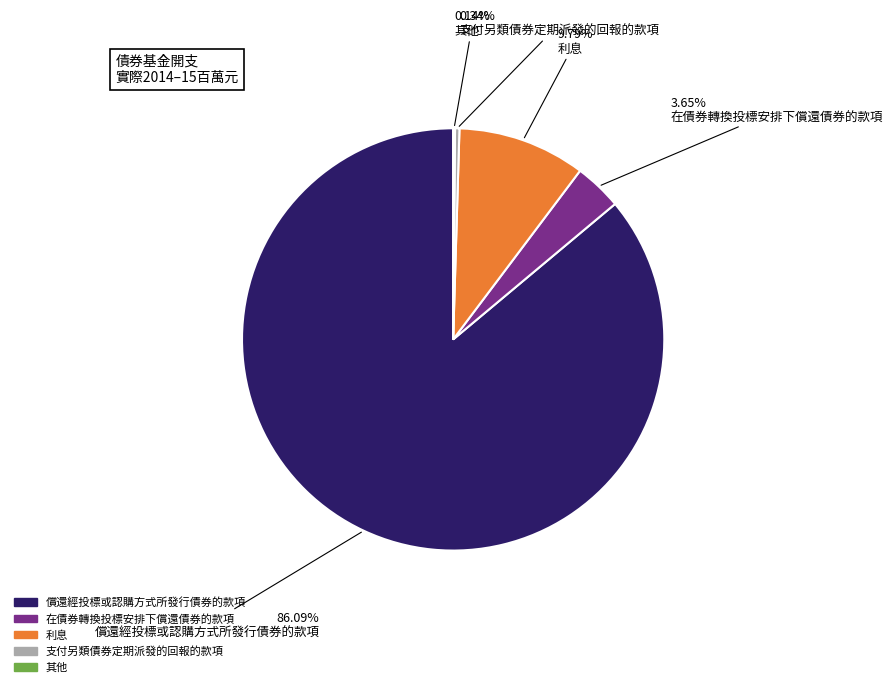

To the nearest percent, what is the average slice percentage?

20%